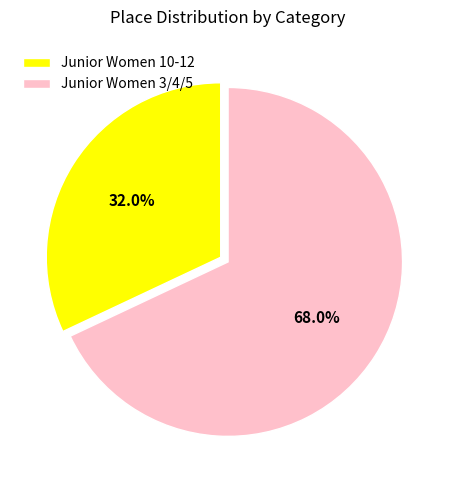

To the nearest percent, what percentage of the pie is Junior Women 10-12?

32%